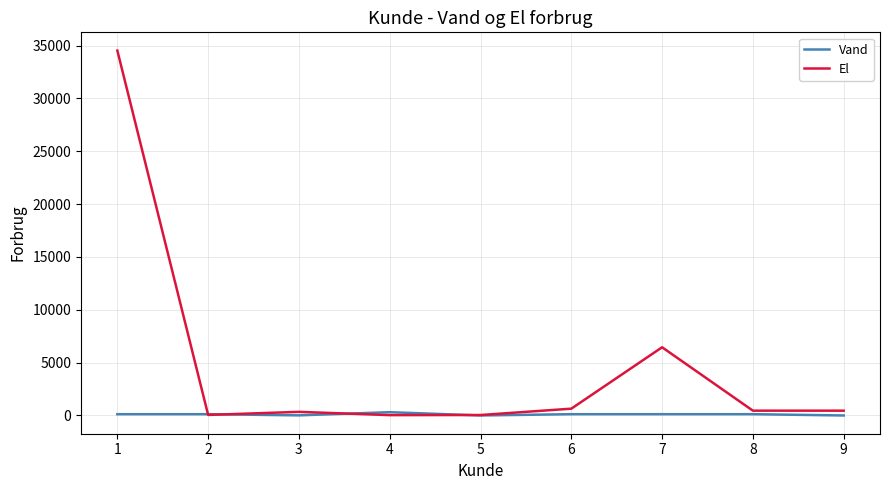

What is the difference between the maximum and second lowest values in the El series?

34489